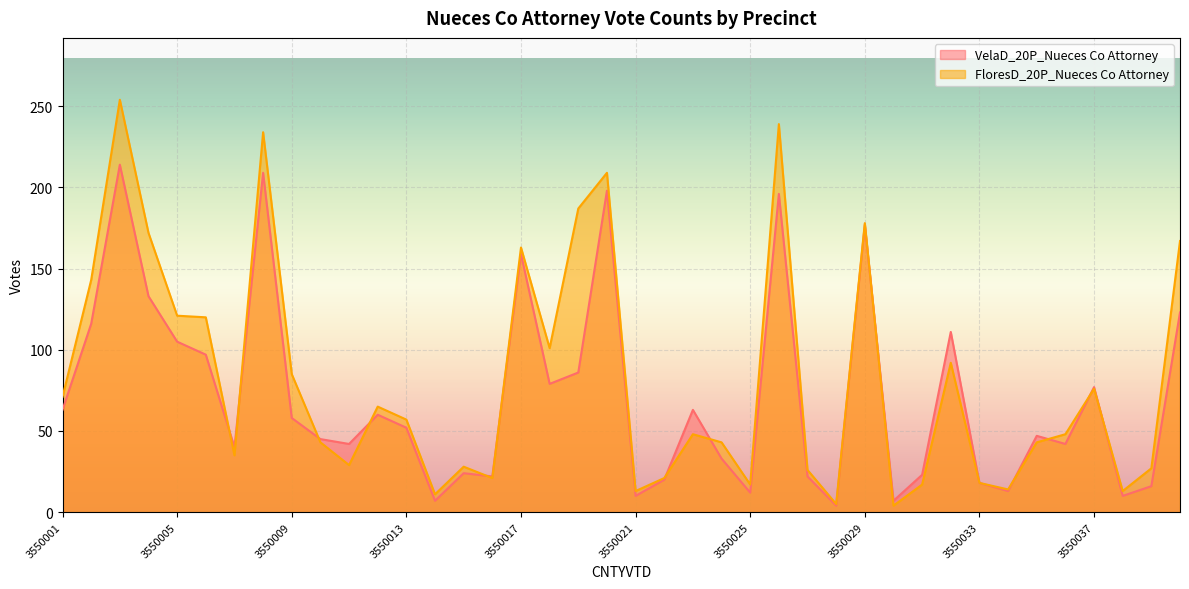

The VelaD_20P_Nueces Co Attorney series shows 7 at 3550014. True or false?

True